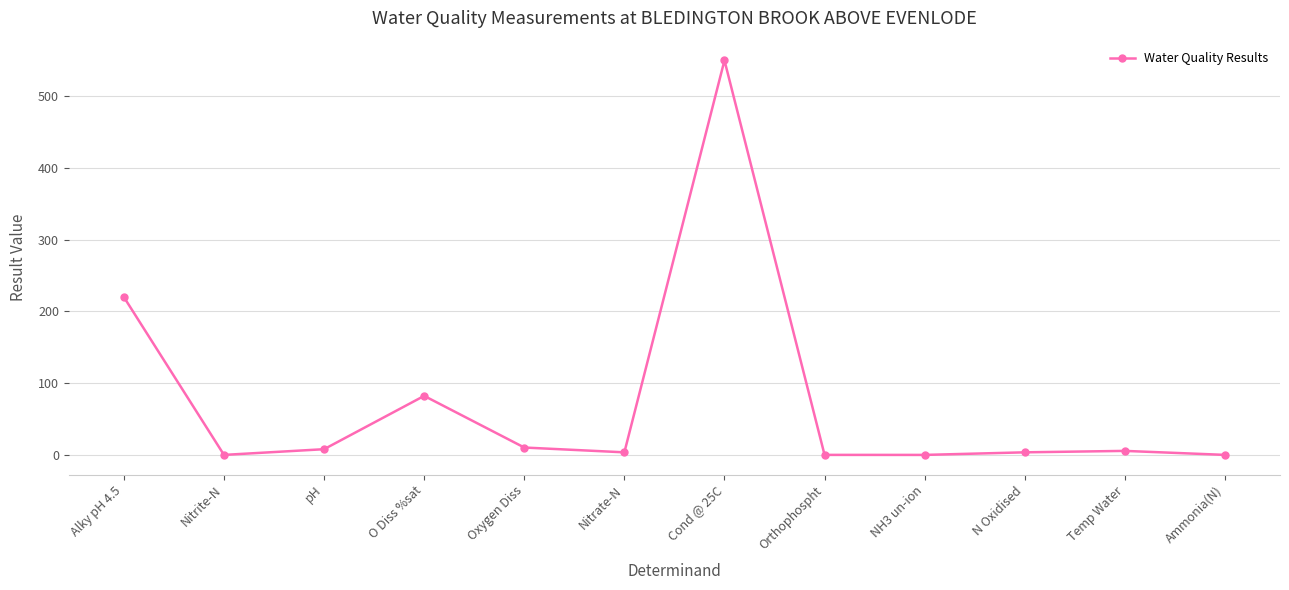

What is the greatest value displayed?

550.0